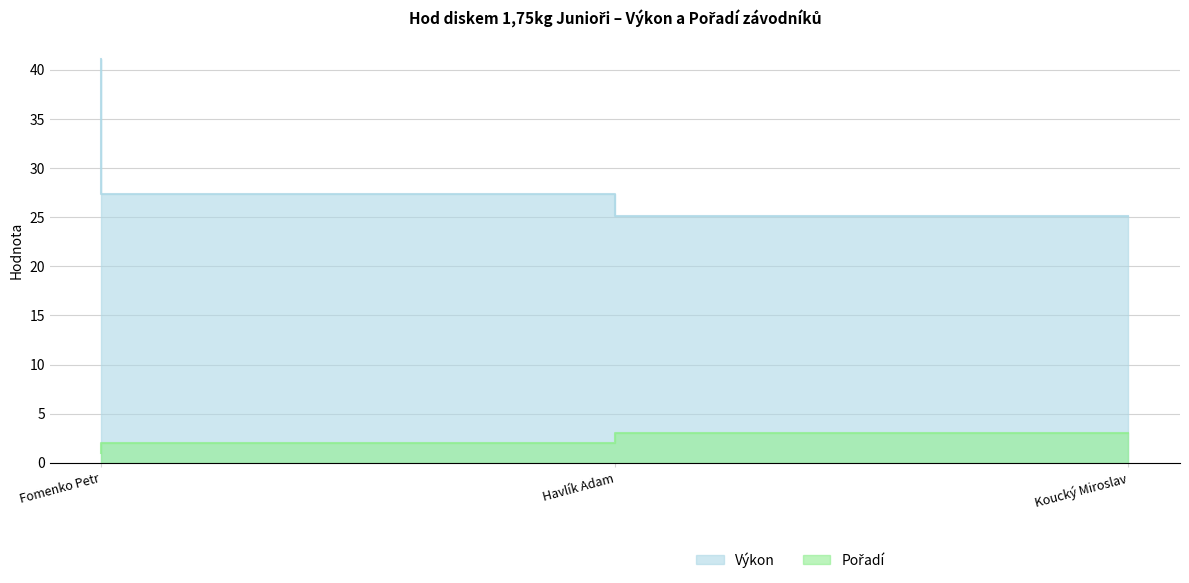

How many lines are shown in the chart?

2